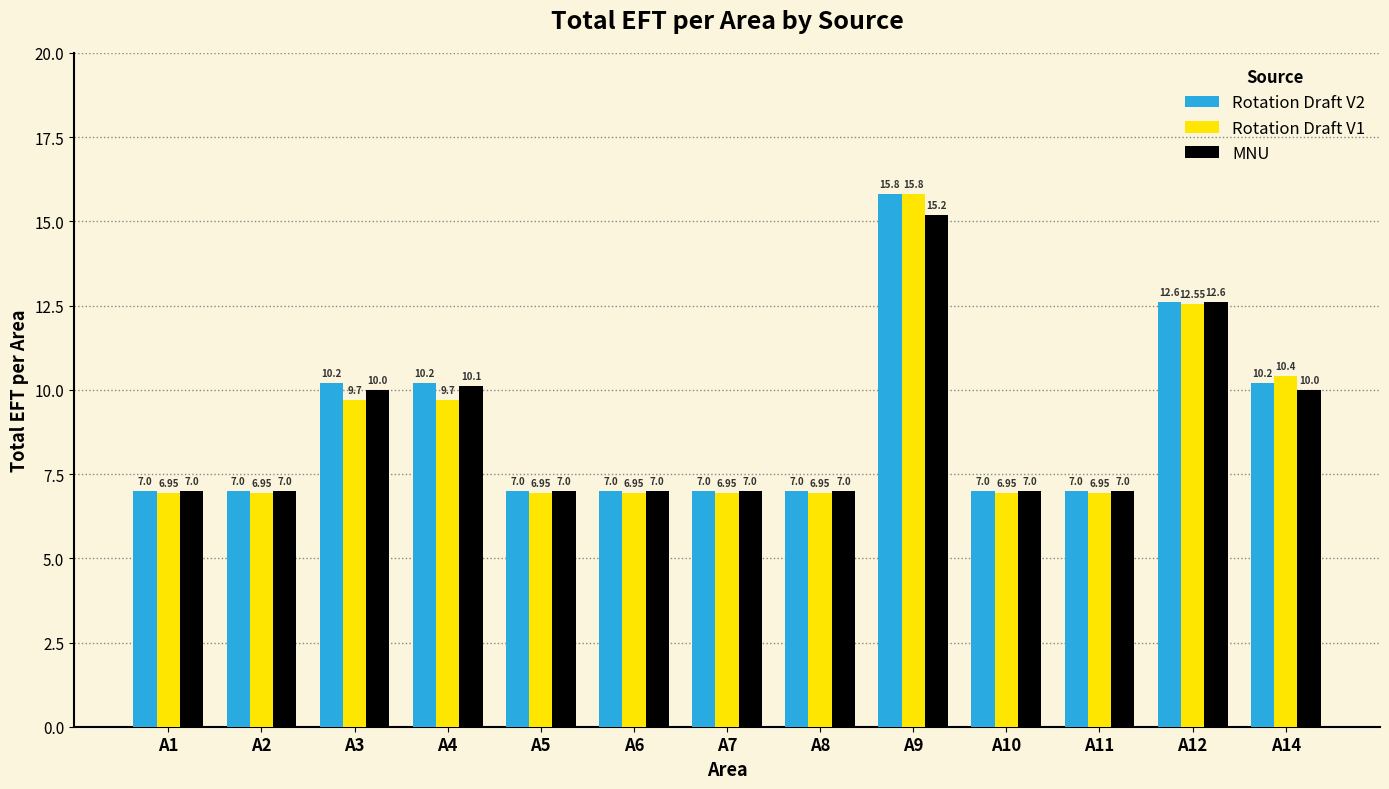

Reading left to right, what are all the values shown in this chart?

Rotation Draft V2: A1=7.0	A2=7.0	A3=10.2	A4=10.2	A5=7.0	A6=7.0	A7=7.0	A8=7.0	A9=15.8	A10=7.0	A11=7.0	A12=12.6	A14=10.2
Rotation Draft V1: A1=7.0	A2=7.0	A3=9.7	A4=9.7	A5=7.0	A6=7.0	A7=7.0	A8=7.0	A9=15.8	A10=7.0	A11=7.0	A12=12.6	A14=10.4
MNU: A1=7.0	A2=7.0	A3=10.0	A4=10.1	A5=7.0	A6=7.0	A7=7.0	A8=7.0	A9=15.2	A10=7.0	A11=7.0	A12=12.6	A14=10.0